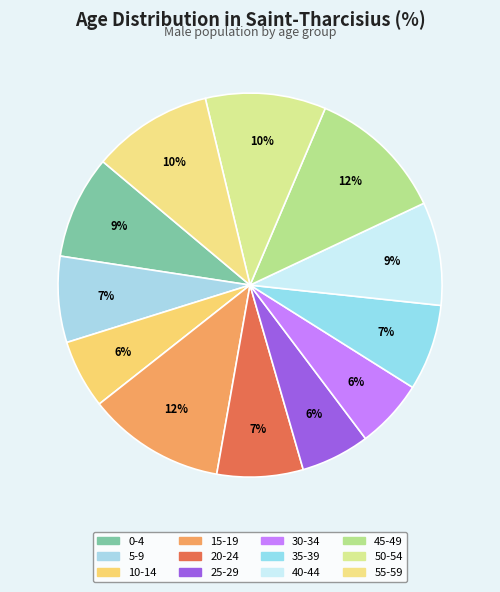

Rank the categories by value from highest to lowest.

15 to 19 years, 45 to 49 years, 50 to 54 years, 55 to 59 years, 0 to 4 years, 40 to 44 years, 5 to 9 years, 20 to 24 years, 35 to 39 years, 10 to 14 years, 25 to 29 years, 30 to 34 years